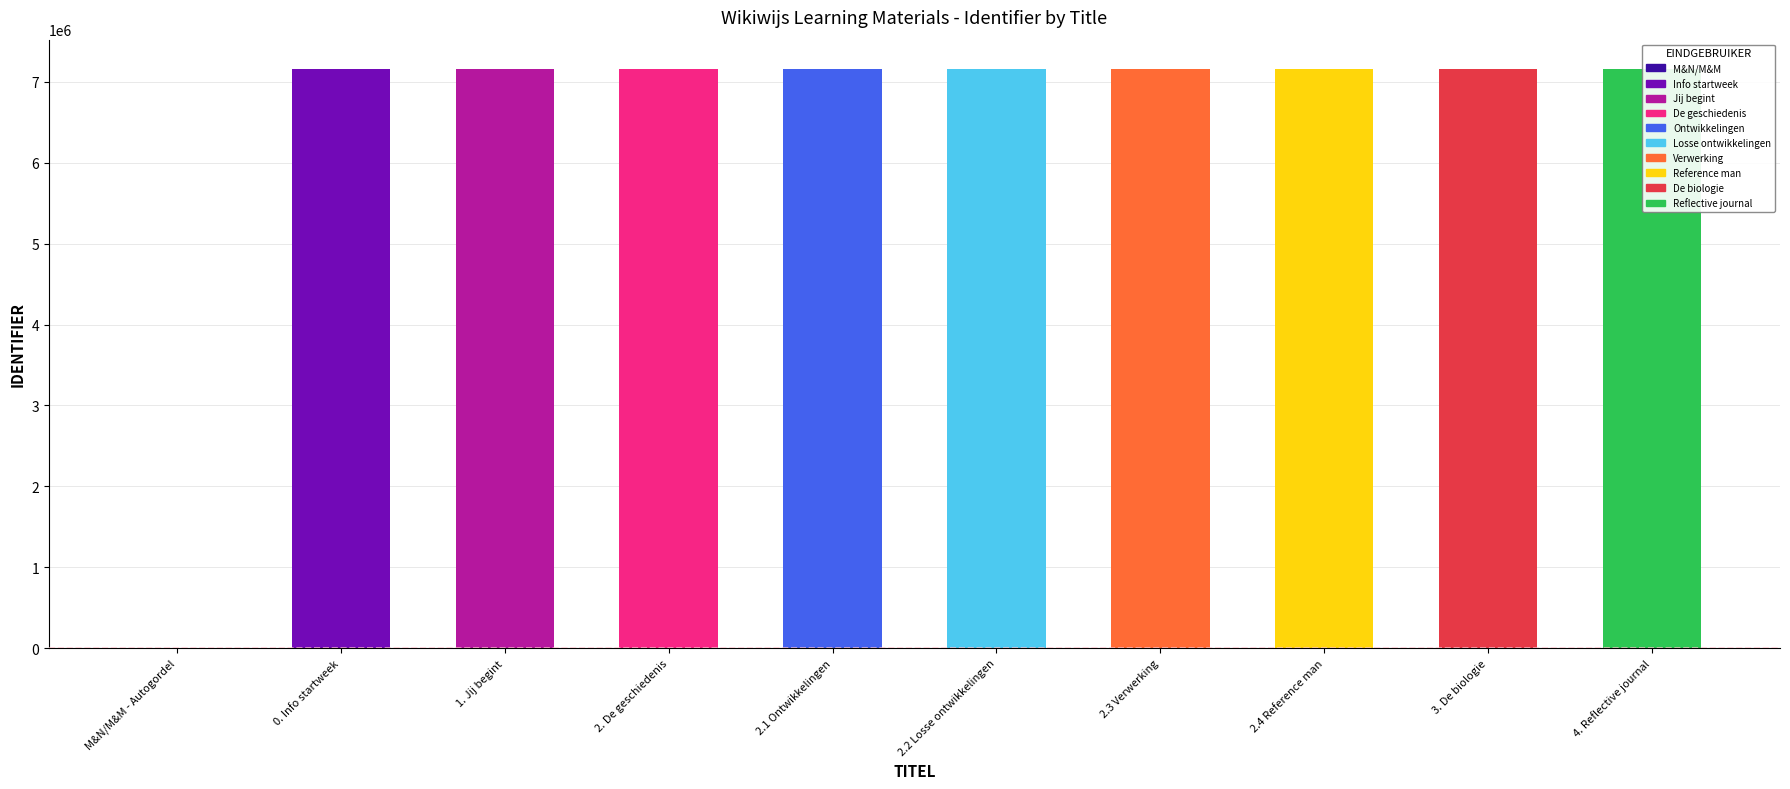

What is the label of the 3rd bar from the left?

1. Jij begint